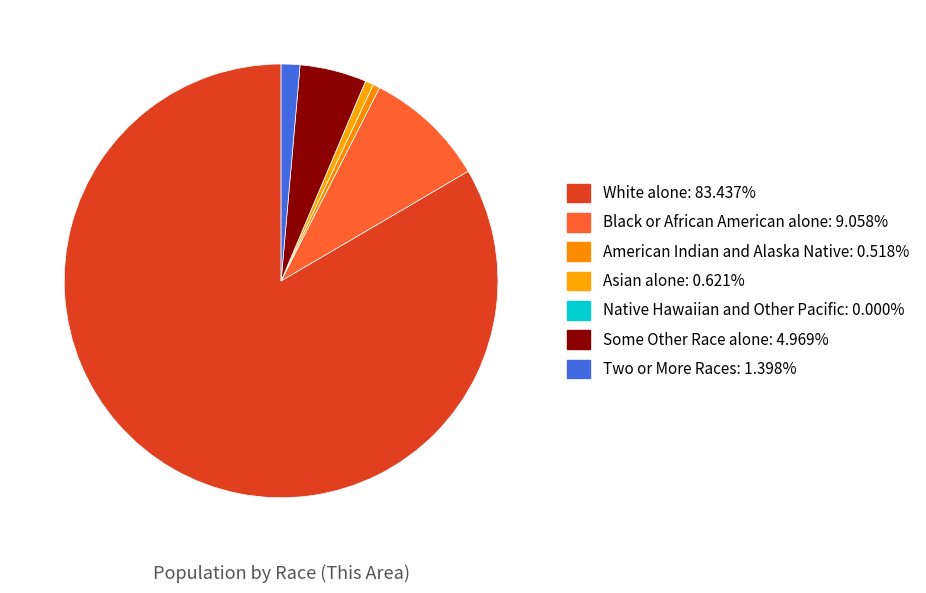

What portion of the pie excludes Some Other Race alone?

95.0%